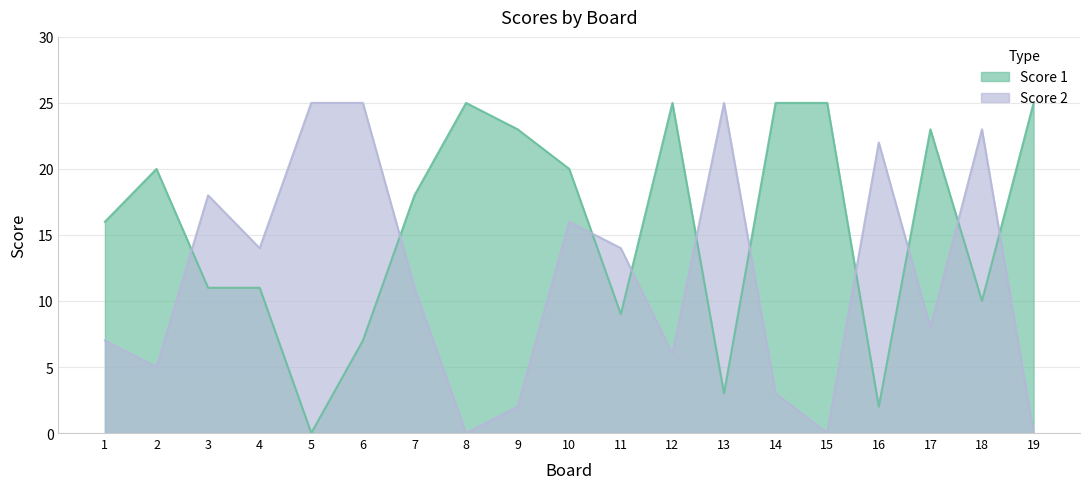

Is it true that Score 1 equals 1 at 16?

False